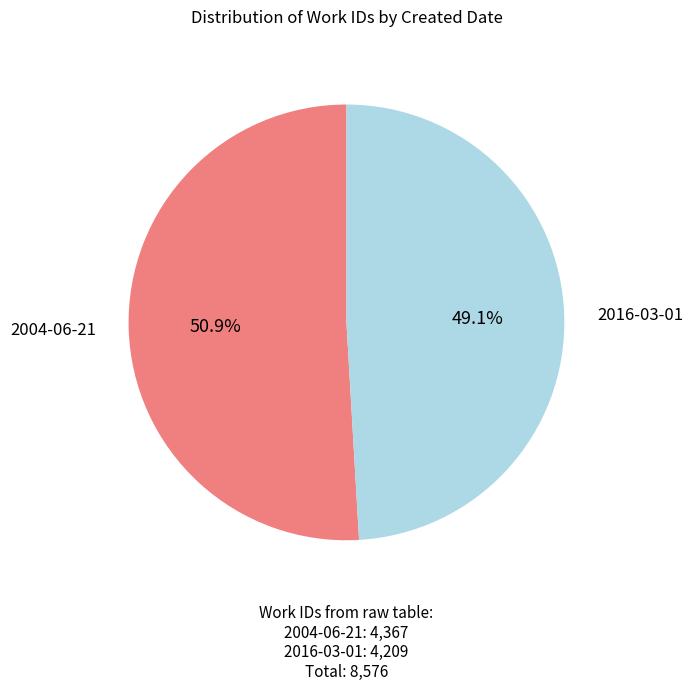

Is there any slice that represents more than half of the pie?

Yes